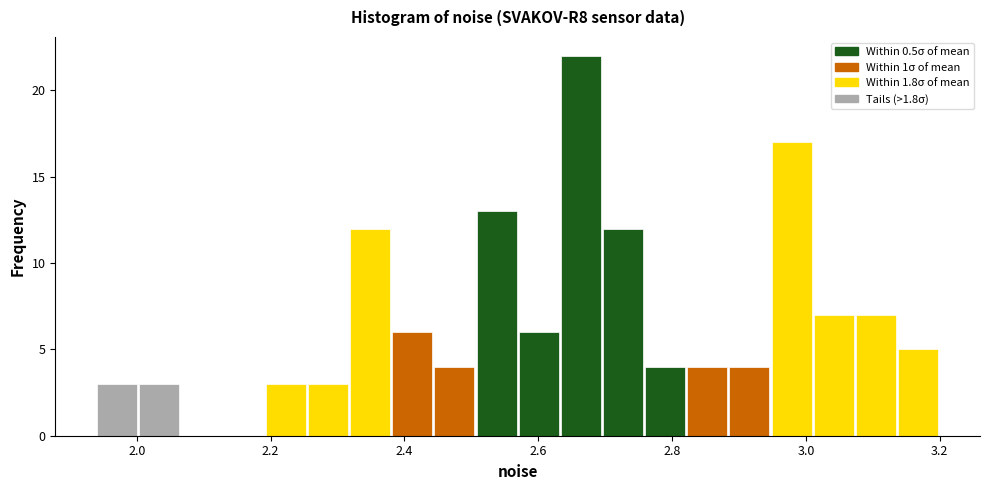

Around what value on the x-axis is the tallest bar? Give the approximate position of its centre, as read against the axis.

2.66